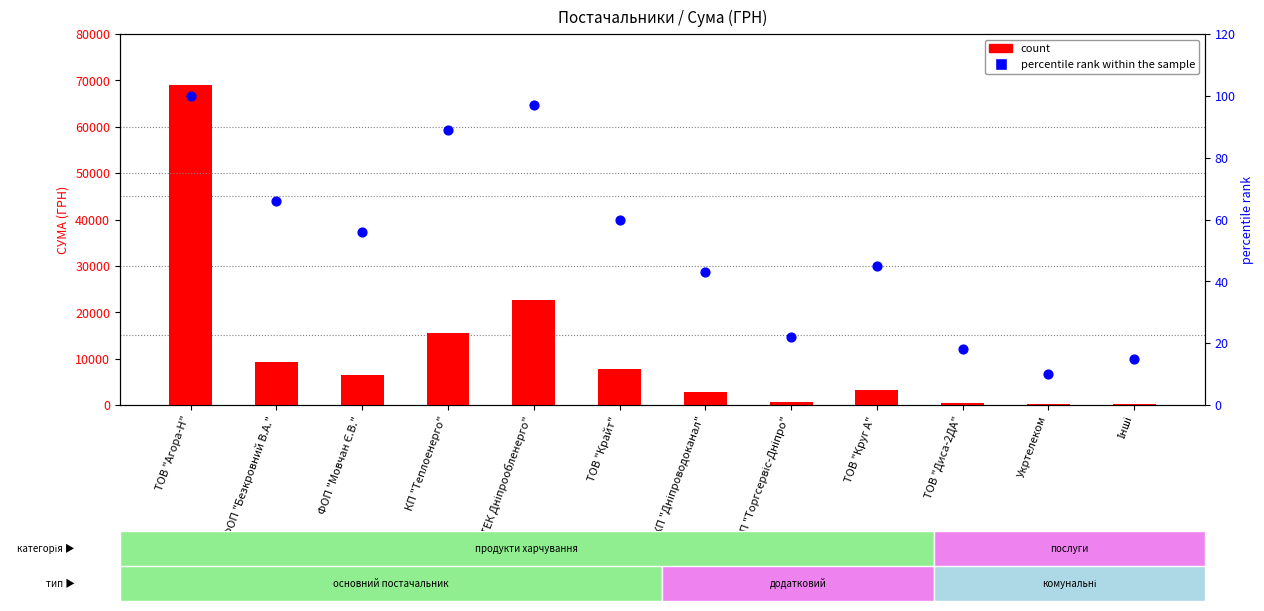

What is the total value across all series at КП "Дніпроводоканал"?

2755.0